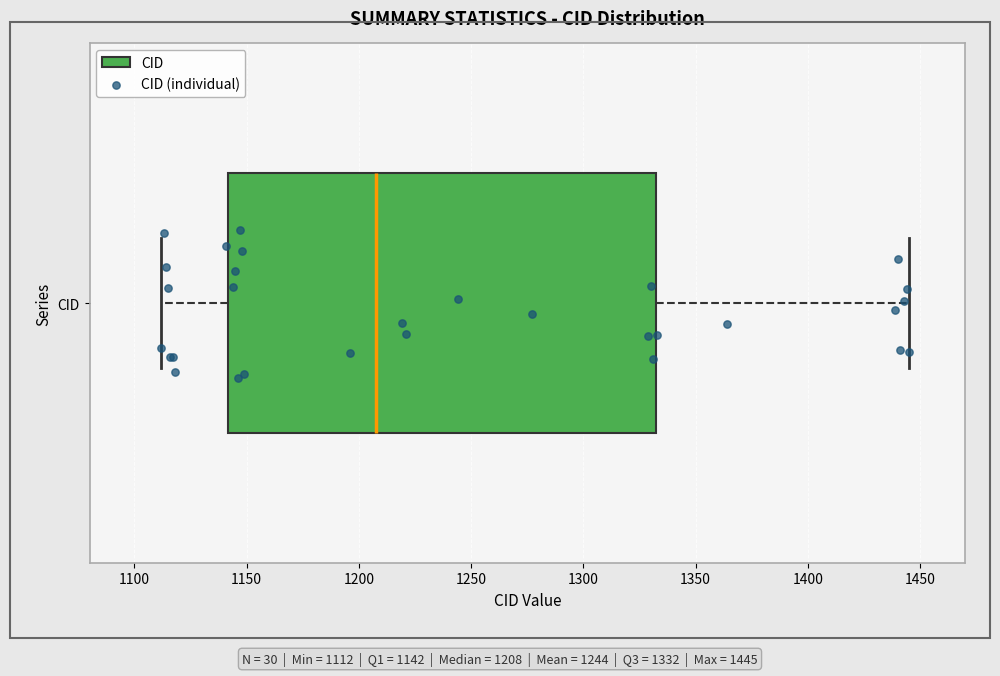

Transcribe this box plot: give where the median line is, the range the box spans, and where the two whiskers end, as read against the x-axis. The values are not printed on the chart, so give them approximately, as read against the axis.

median 1210, box 1140 to 1335, whiskers 1110 to 1445